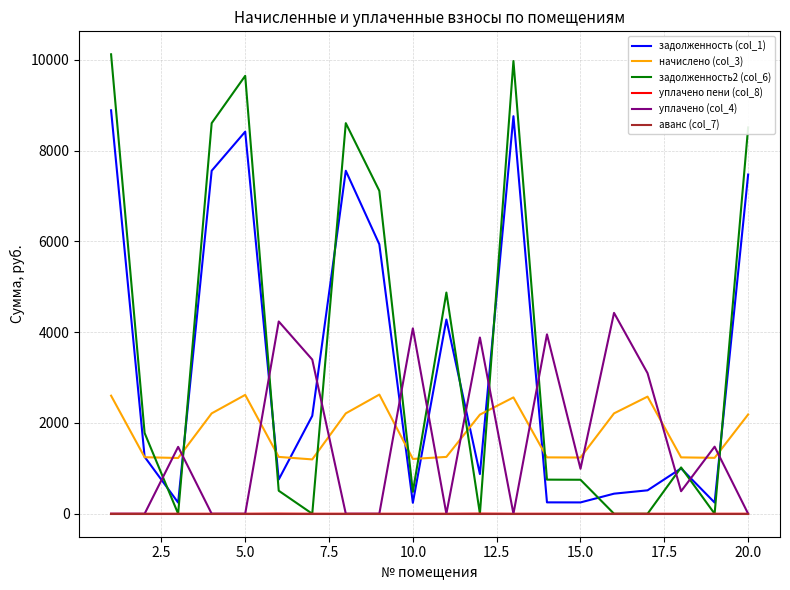

What is the highest value of the задолженность2 (col_6) series?

10122.2